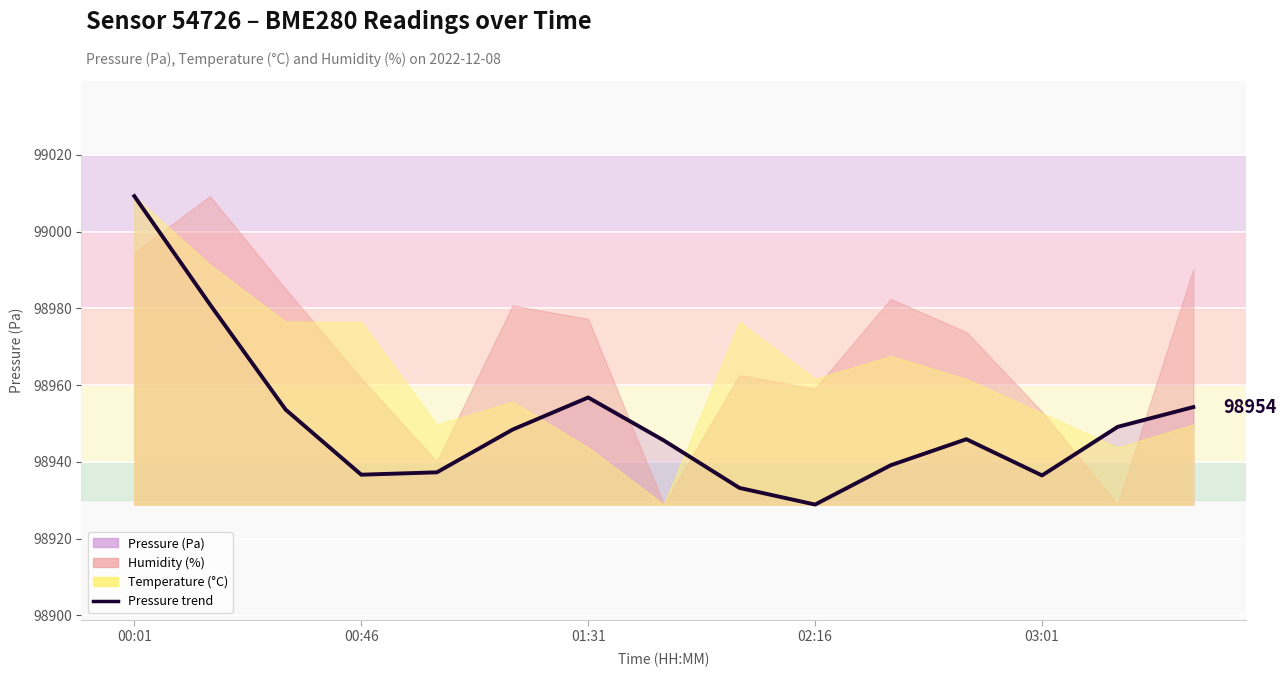

True or false: the data shows 147657.5 at 00:46.

False